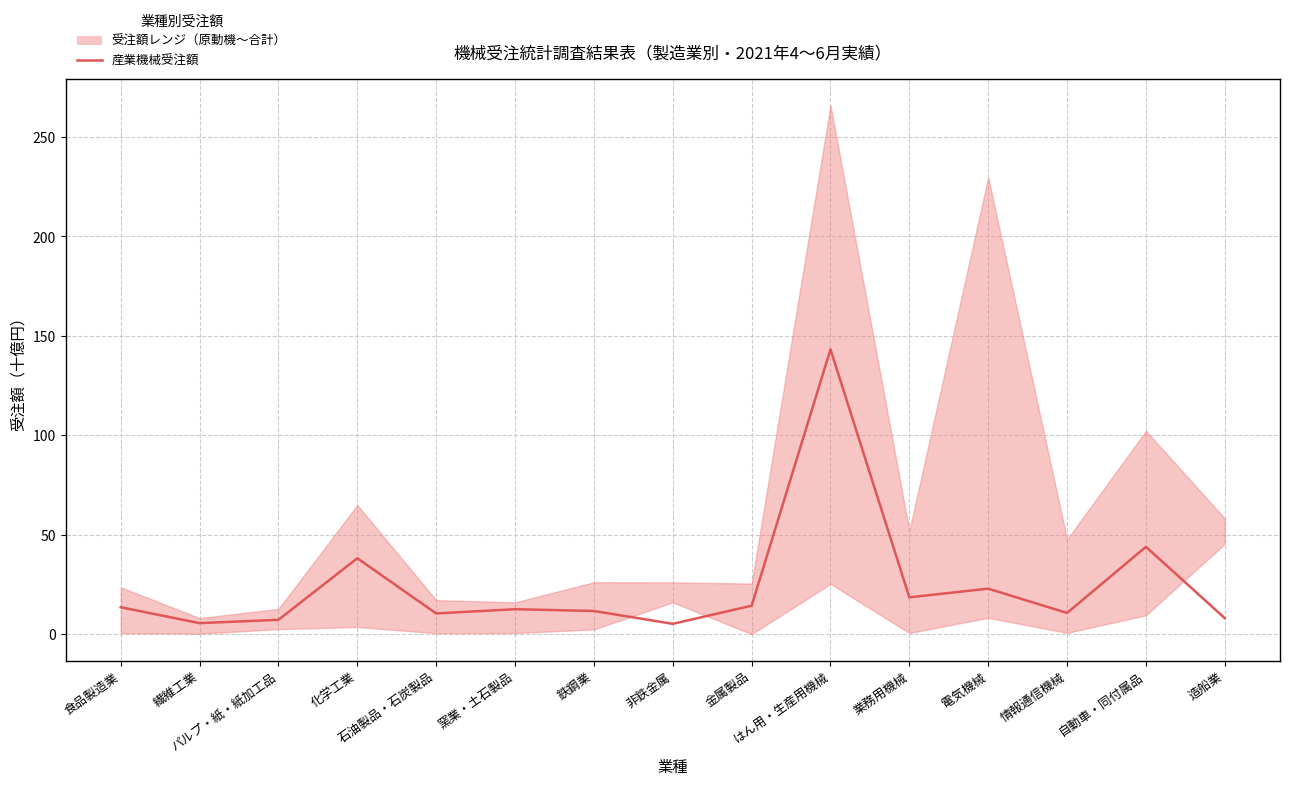

What is the greatest value displayed?

143.2